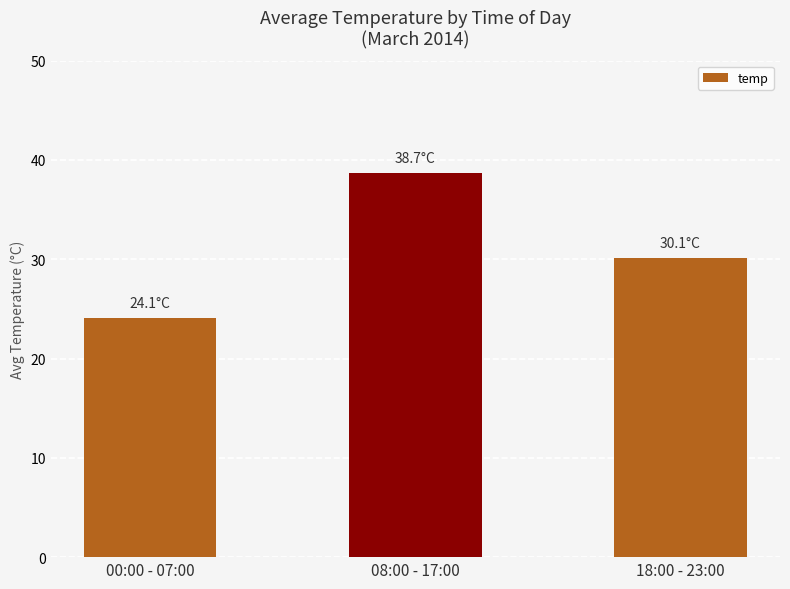

True or false: the data shows 8.8 at 00:00 - 07:00.

False